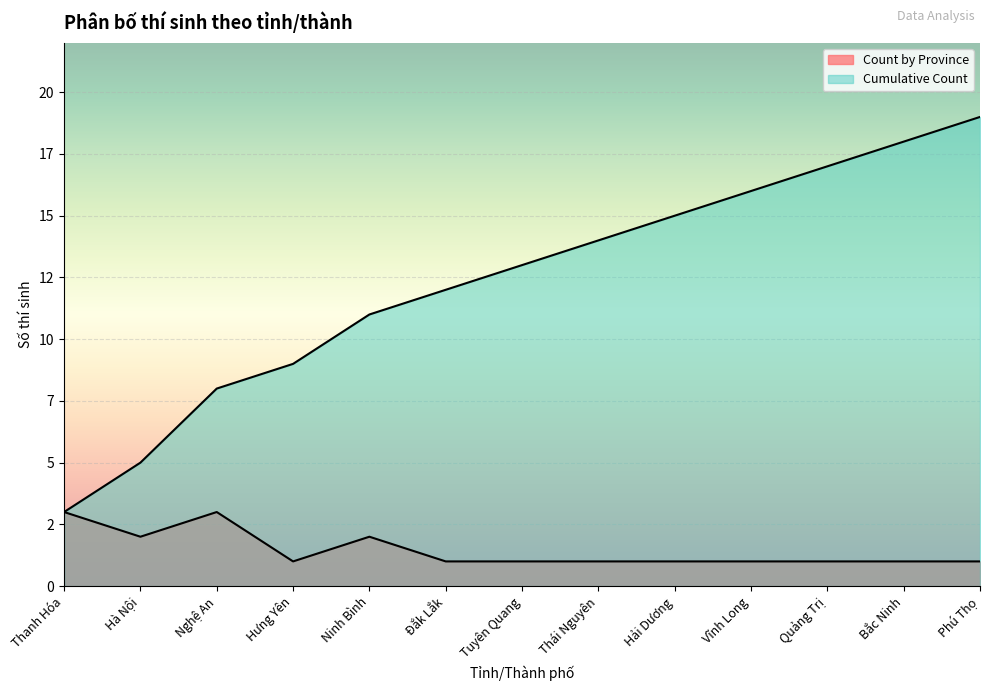

At how many categories does at least one series exceed 10?

9